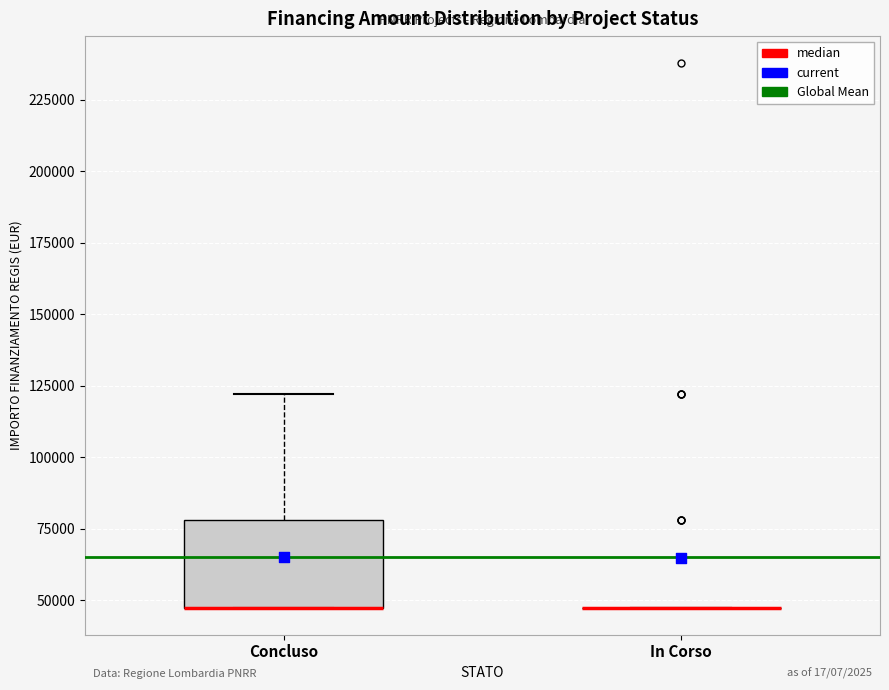

Comparing the boxes themselves (not the whiskers), which one is the tallest?

Concluso